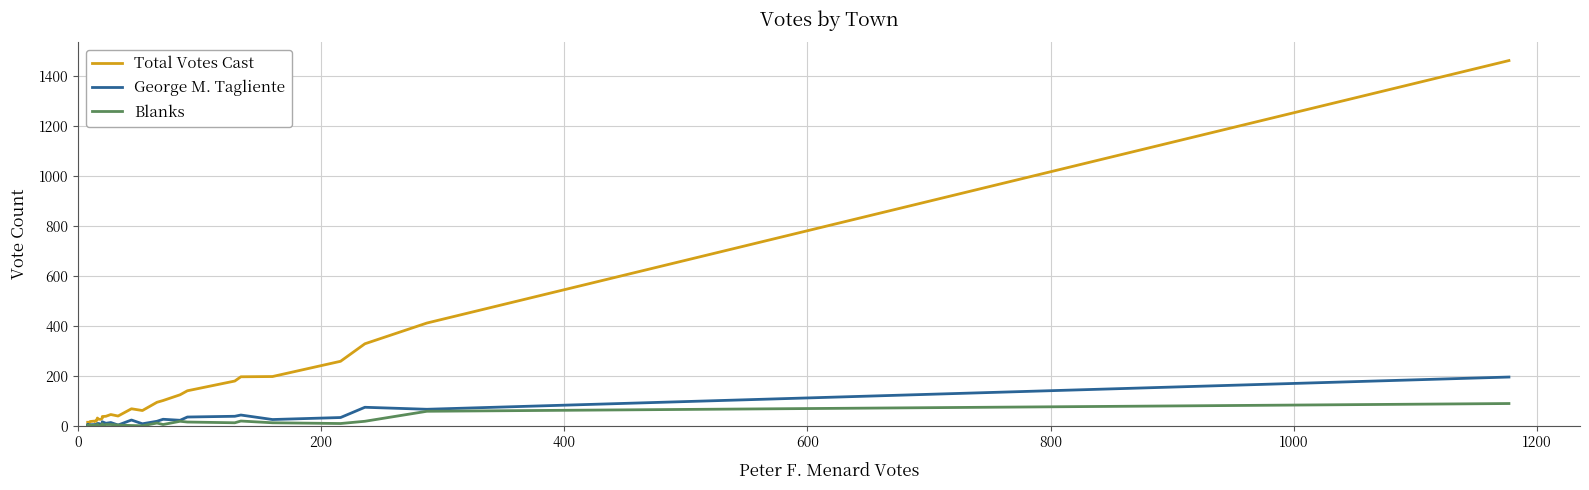

What is the difference between the maximum and minimum values in the Blanks series?

89